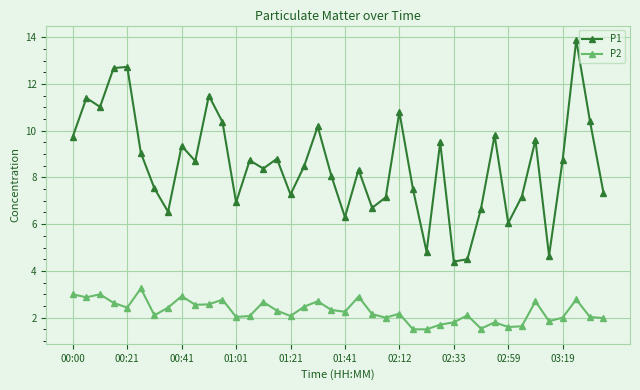

What is the smallest value displayed?

1.5